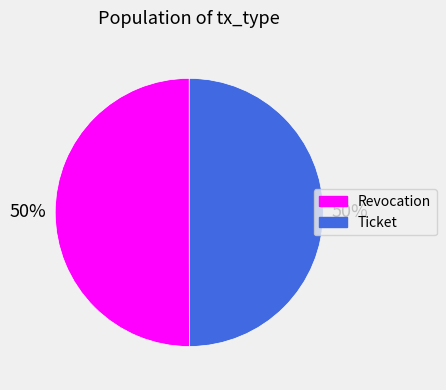

What percentage is the Ticket slice, to the nearest percent?

50%